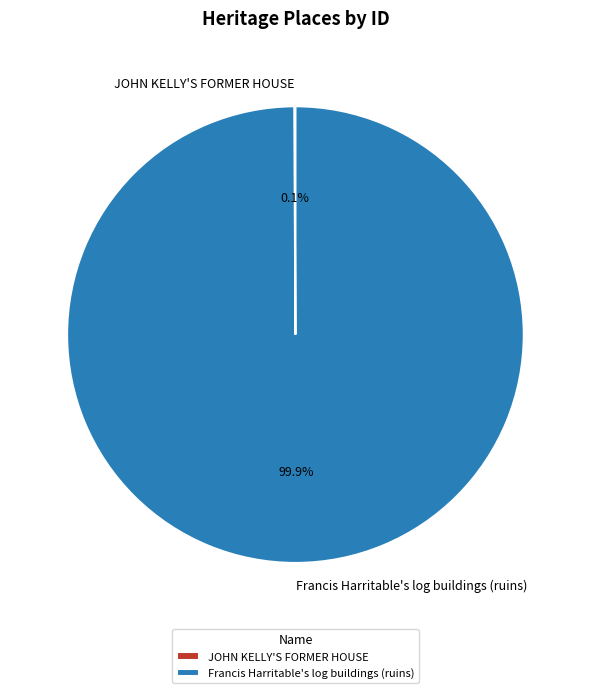

Is there any slice that represents more than half of the pie?

Yes